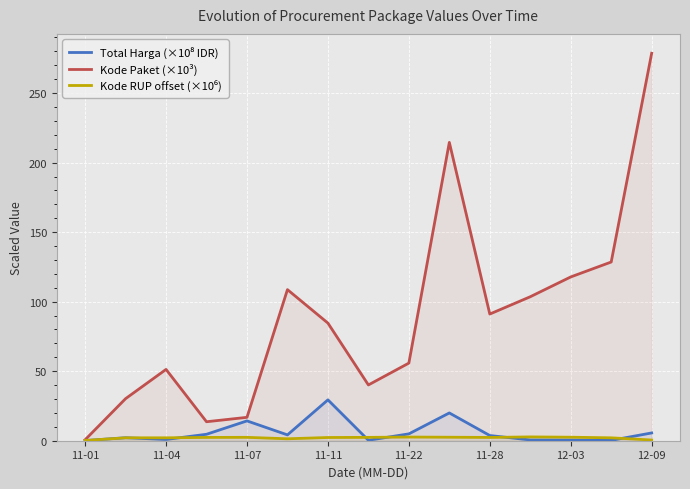

Which category has the lowest value in the Kode Paket (×10³) series?

11-01